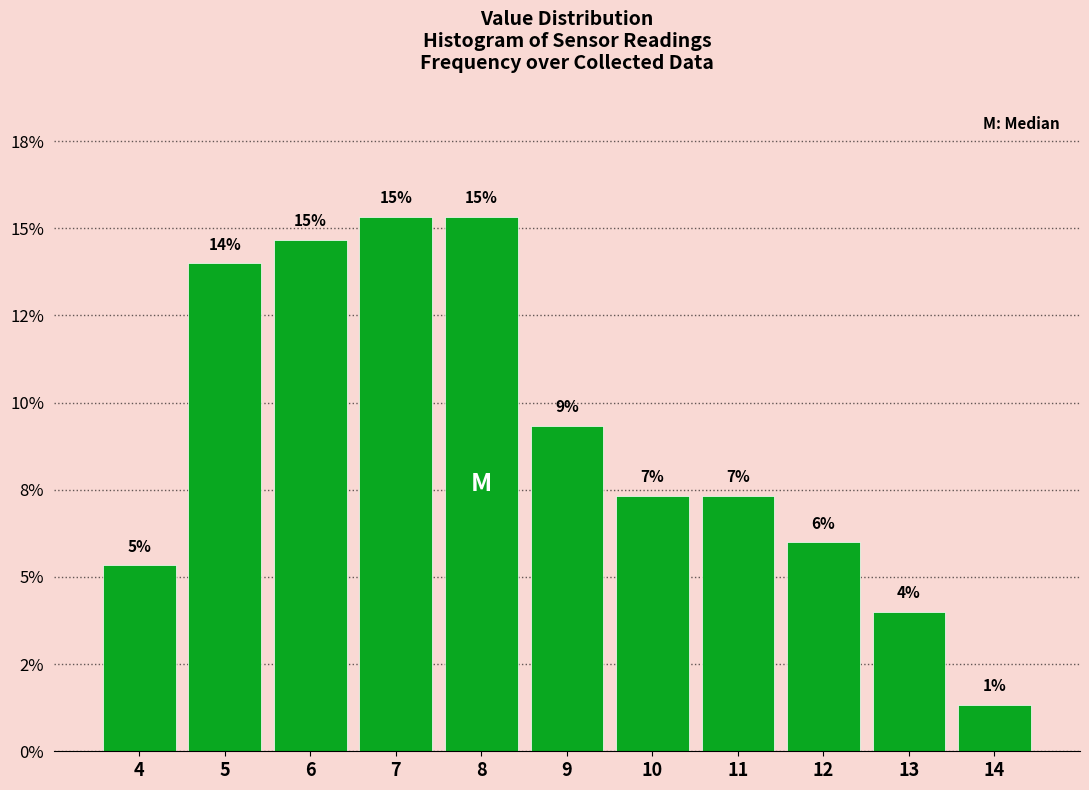

Are the bars horizontal?

No